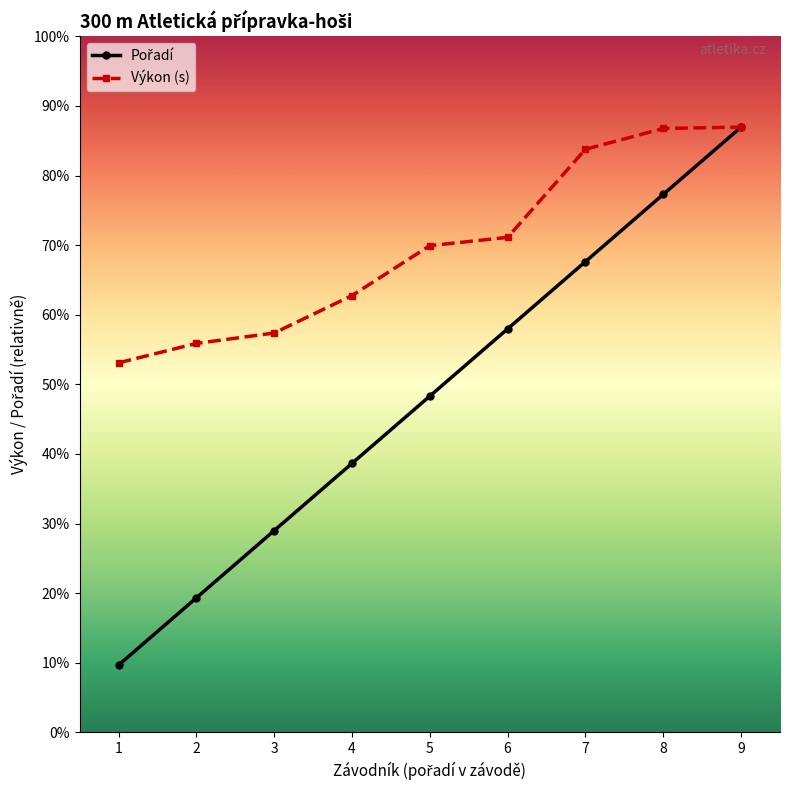

Read the Výkon (s) value at 5.

70.2